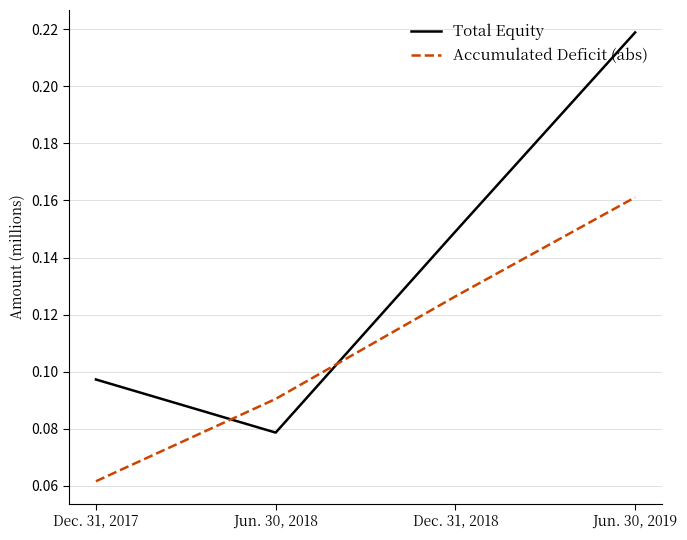

Which series has the largest total across all categories?

Total Equity